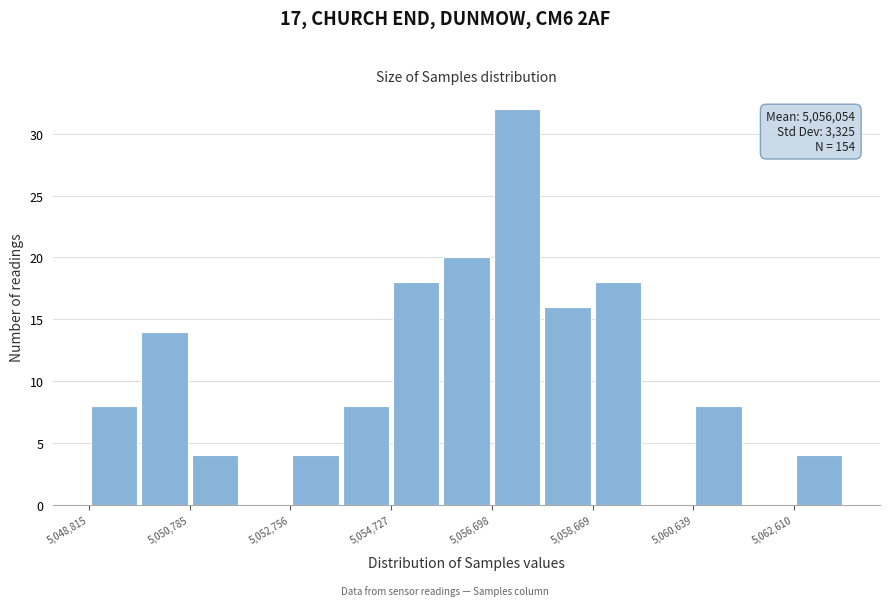

Over which range of the x-axis is the bar tallest?

5056600 to 5057600